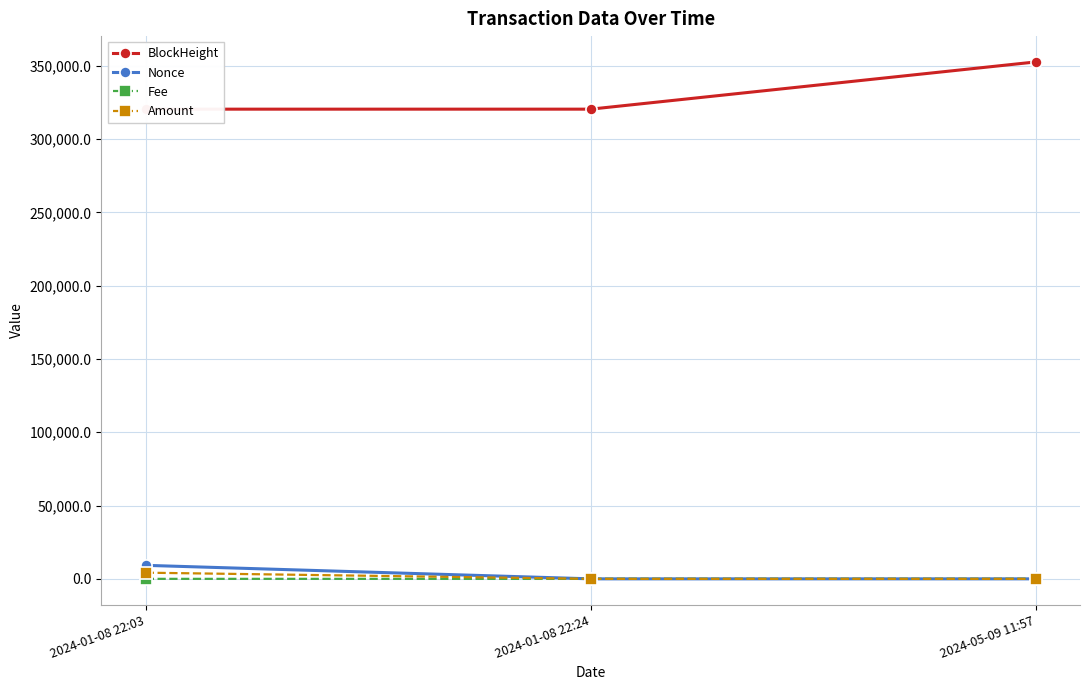

Rank the categories by Nonce value from highest to lowest.

2024-01-08 22:03, 2024-05-09 11:57, 2024-01-08 22:24